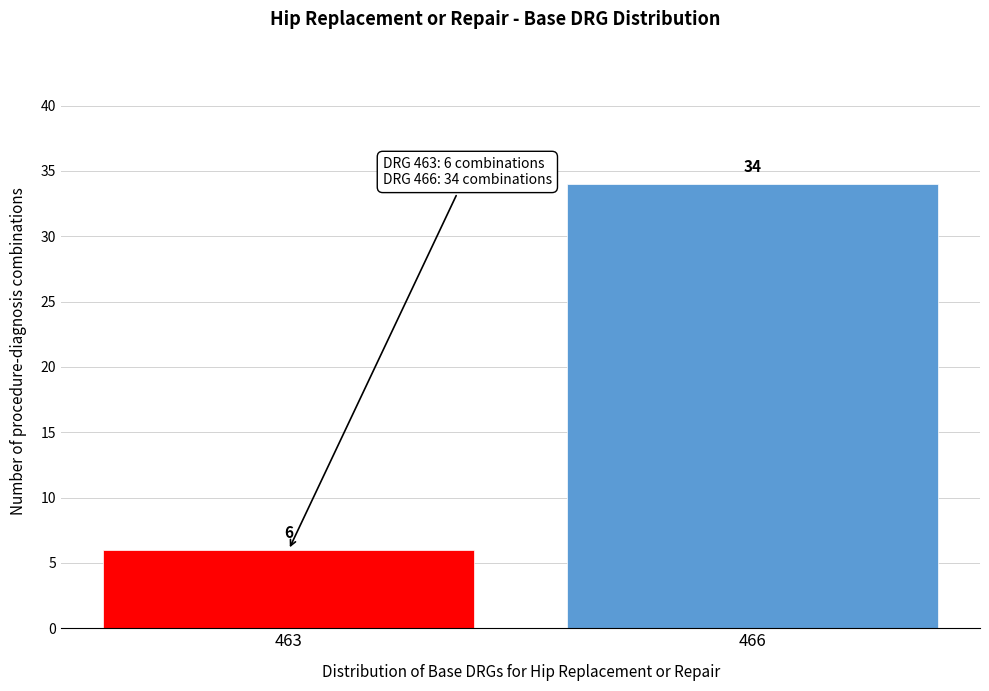

Reading left to right, transcribe all the data shown in this chart.

463=6	466=34